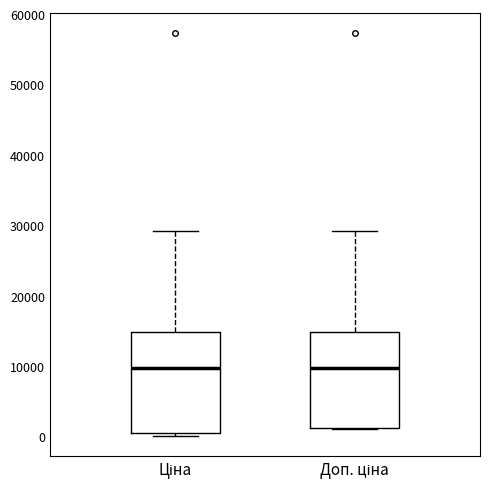

Reading left to right, read every box against the y-axis: the position of its median line, the range the box covers, and the ends of its whiskers. The values are not printed on the chart, so give them approximately, as read against the axis.

Ціна: median 10000, box 1000 to 15000, whiskers 0 to 29000
Доп. ціна: median 10000, box 1000 to 15000, whiskers 1000 to 29000